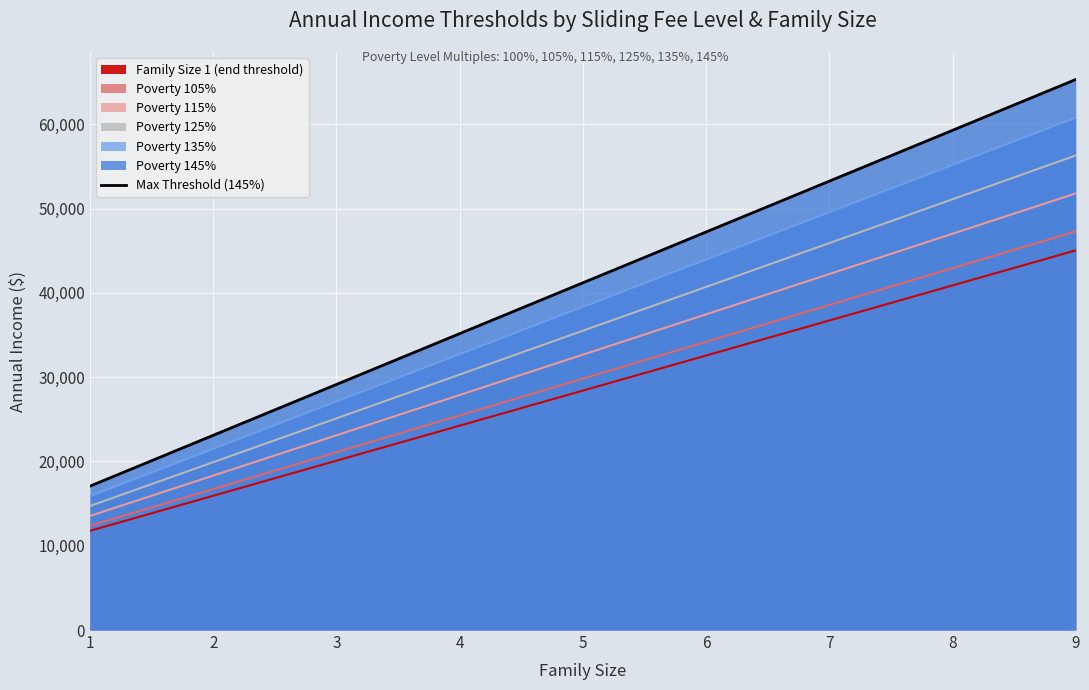

What value does the data have at 3?

29131.5